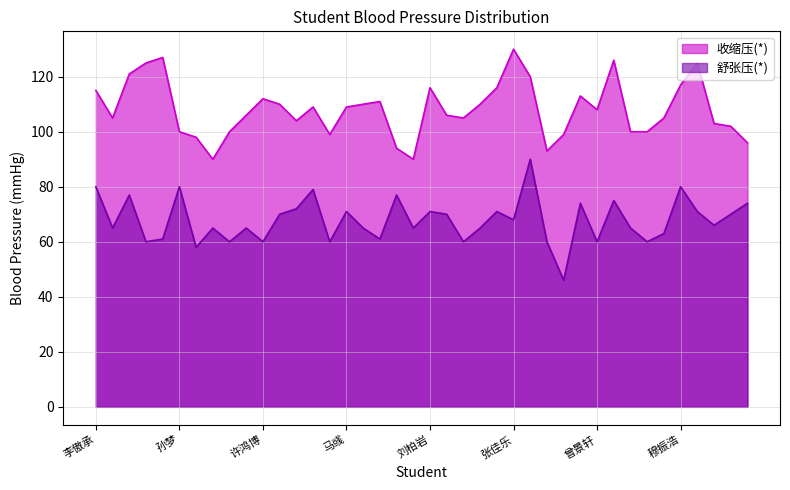

Reading left to right, list all the values displayed in this chart.

收缩压(*): 李傲承=115	张梓涵=105	汤子墨=121	田涵睿=125	郑涵雅=127	孙梦=100	朱安琪=98	张博彦=90	赵研凇=100	张雅雯=106	许鸿博=112	沈瑞轩=110	顾子悦=104	许广春=109	顾浩羽=99	马彧=109	樊雨萱=110	杨涵=111	侯昊均=94	倪攸攸=90	刘柏岩=116	汪首轩=106	彭瑜涵=105	谯富峰=110	王钰涵=116	张佳乐=130	朱灿=120	王玉婷=93	杜思辰=99	孟垚洋=113	曾景轩=108	孙君浩=126	贾诗雨=100	高辰=100	胡华浚=105	穆振浩=117	殷羽悦=125	章依雯=103	李煜升=102	薛伟毅=96
舒张压(*): 李傲承=80	张梓涵=65	汤子墨=77	田涵睿=60	郑涵雅=61	孙梦=80	朱安琪=58	张博彦=65	赵研凇=60	张雅雯=65	许鸿博=60	沈瑞轩=70	顾子悦=72	许广春=79	顾浩羽=60	马彧=71	樊雨萱=65	杨涵=61	侯昊均=77	倪攸攸=65	刘柏岩=71	汪首轩=70	彭瑜涵=60	谯富峰=65	王钰涵=71	张佳乐=68	朱灿=90	王玉婷=60	杜思辰=46	孟垚洋=74	曾景轩=60	孙君浩=75	贾诗雨=65	高辰=60	胡华浚=63	穆振浩=80	殷羽悦=71	章依雯=66	李煜升=70	薛伟毅=74